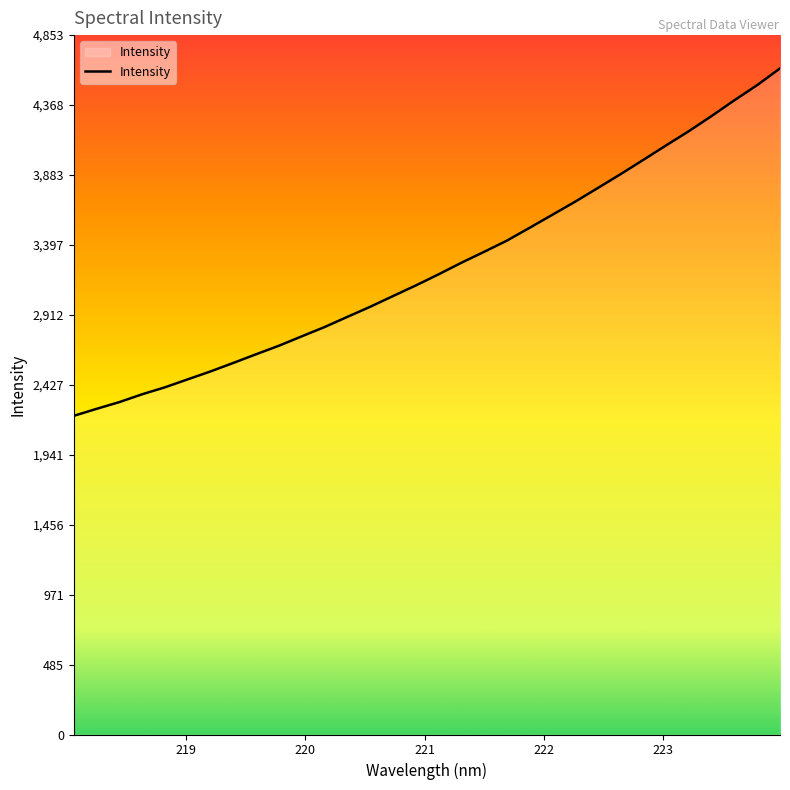

What is the maximum value shown in the chart?

4622.4